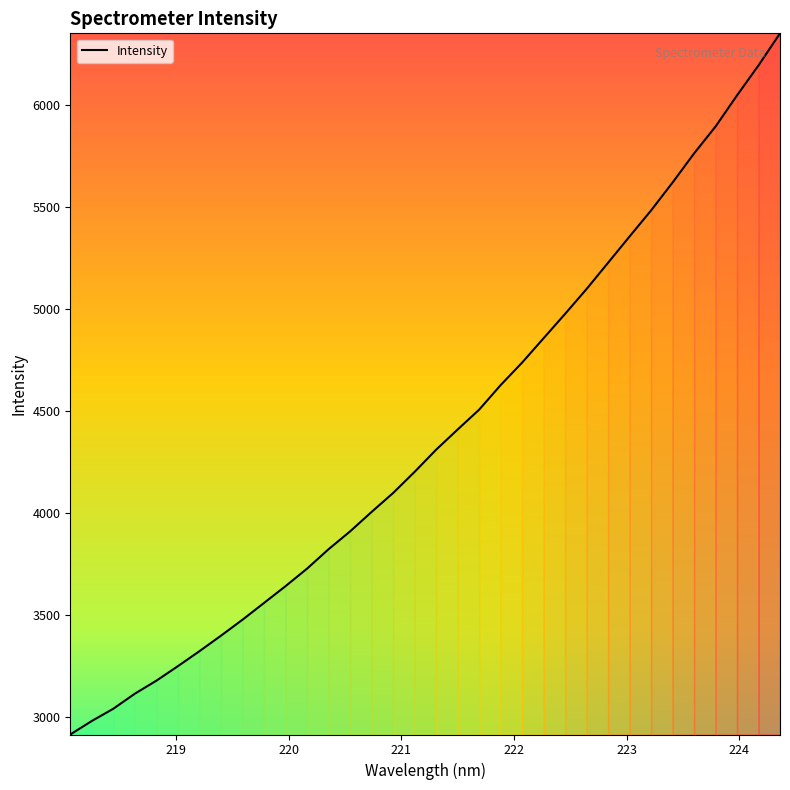

What is the difference between the maximum and minimum values?

3438.6